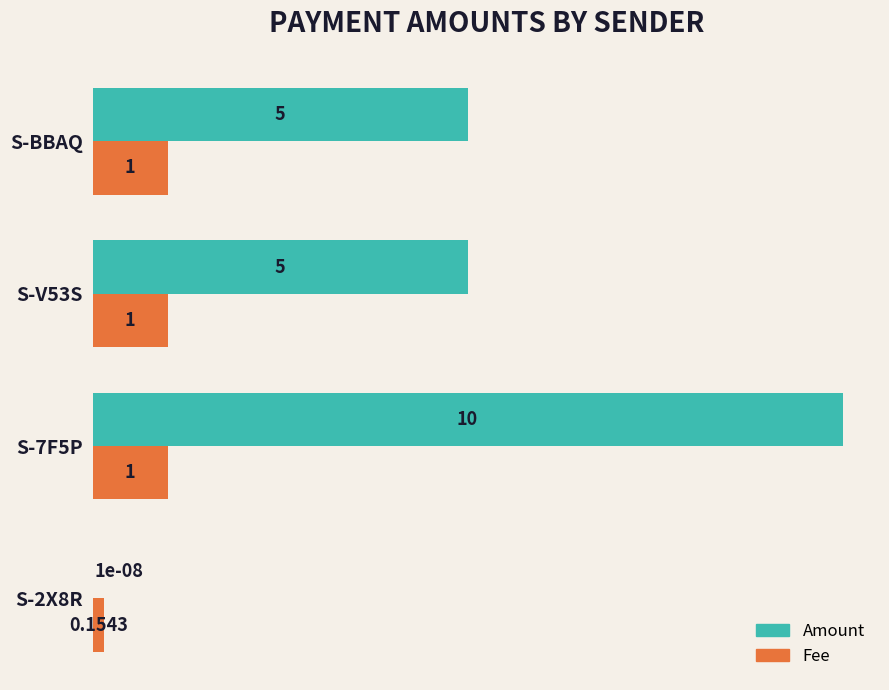

What is the total value across all series at S-V53S?

6.0